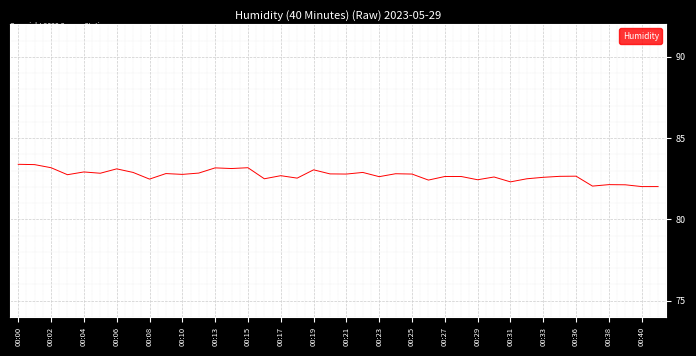

What is the minimum value shown in the chart?

82.0